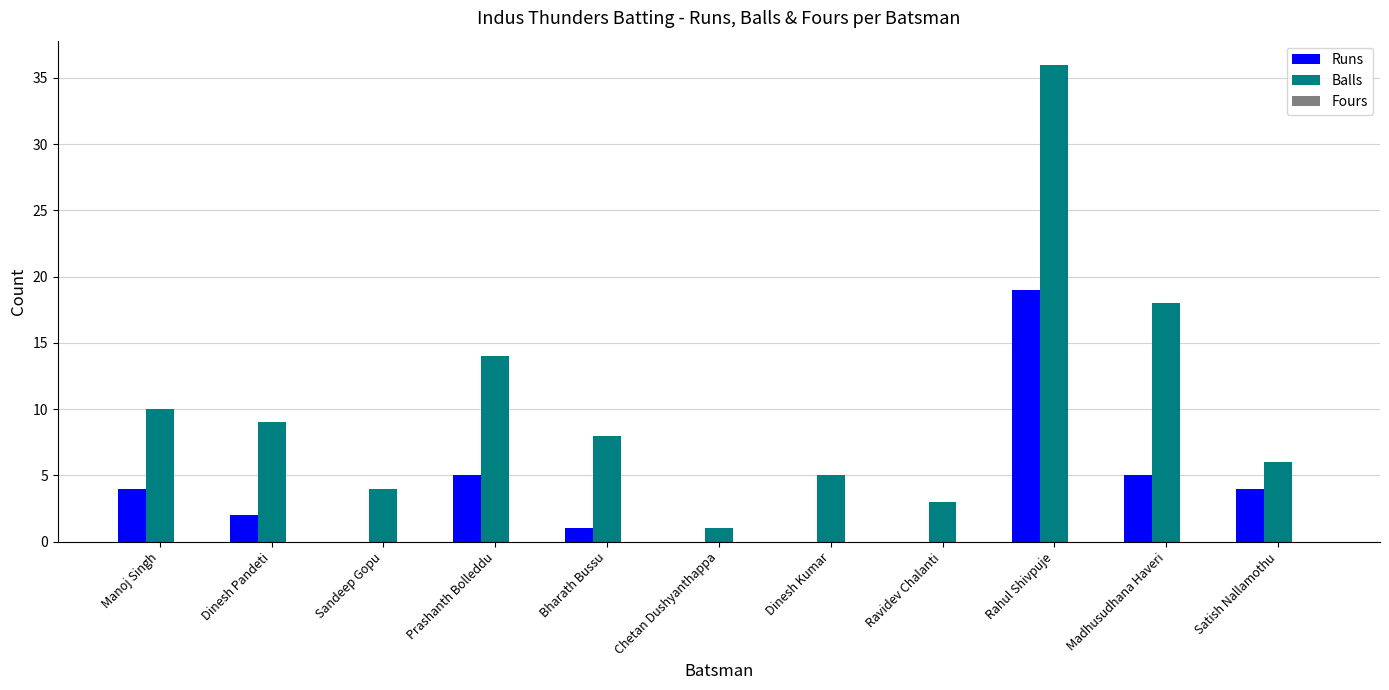

True or false: Runs has a value of -13 at Chetan Dushyanthappa.

False